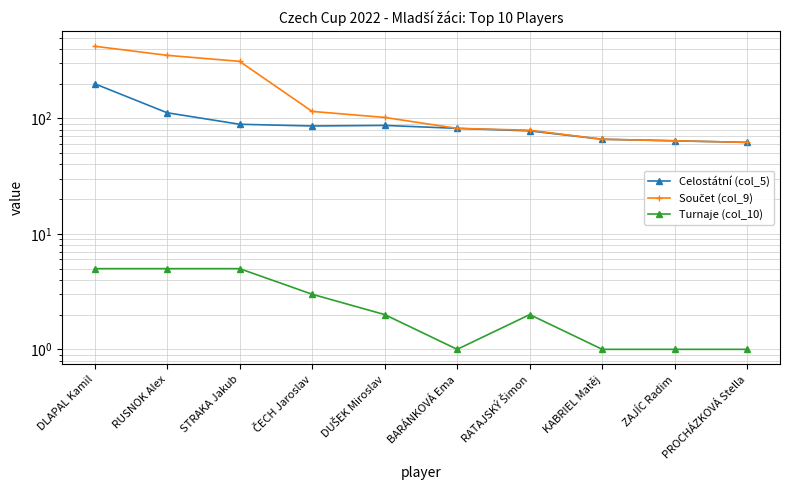

What is the label of the 3rd point from the right?

KABRIEL Matěj